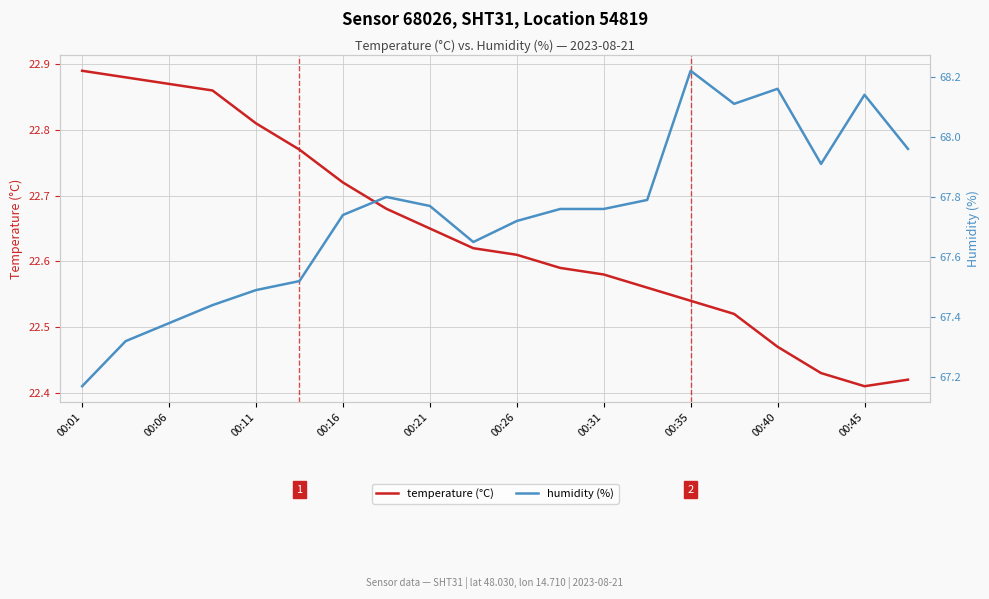

The value of humidity (%) at 00:06 is 114.5. True or false?

False